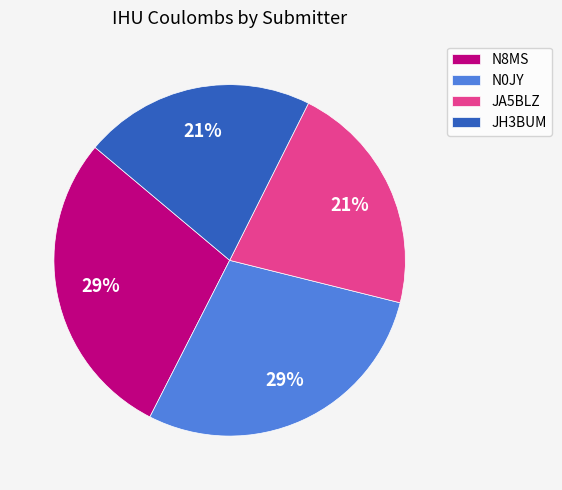

The N8MS slice represents 39% of the pie. True or false?

False